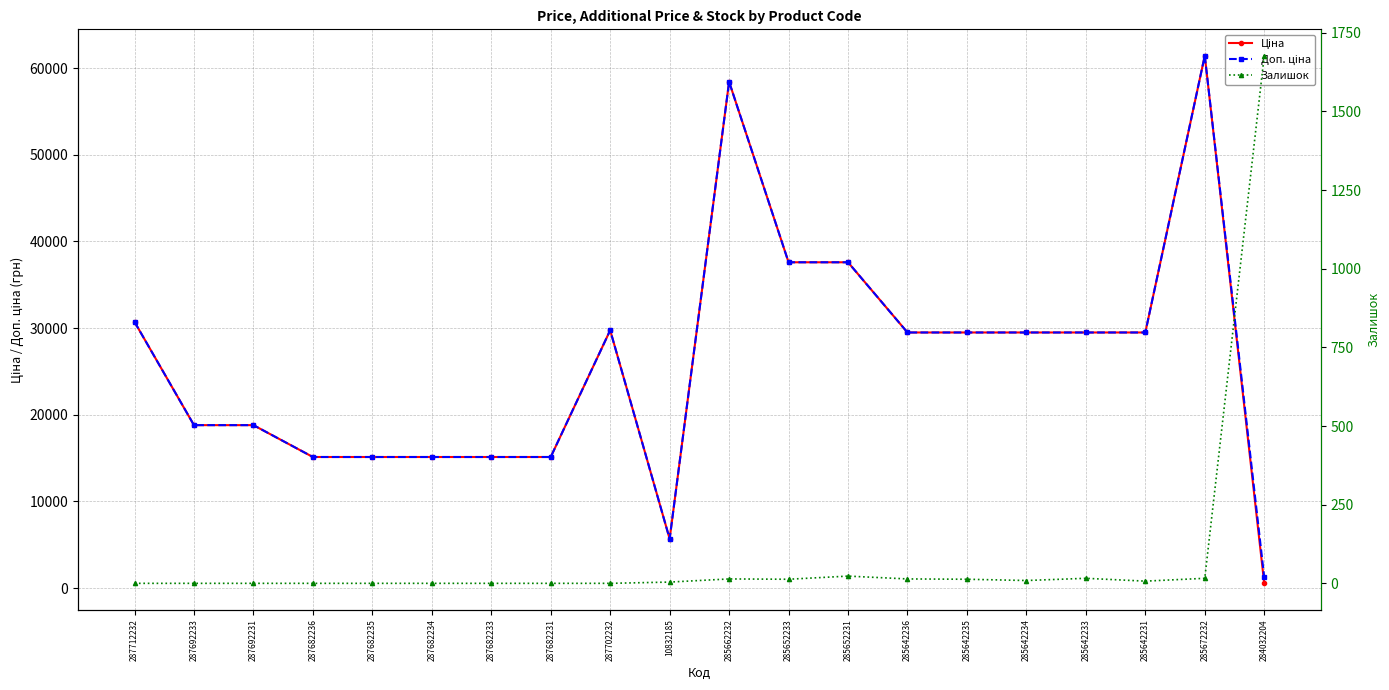

True or false: Доп. ціна has a value of 24601.3 at 287682231.

False